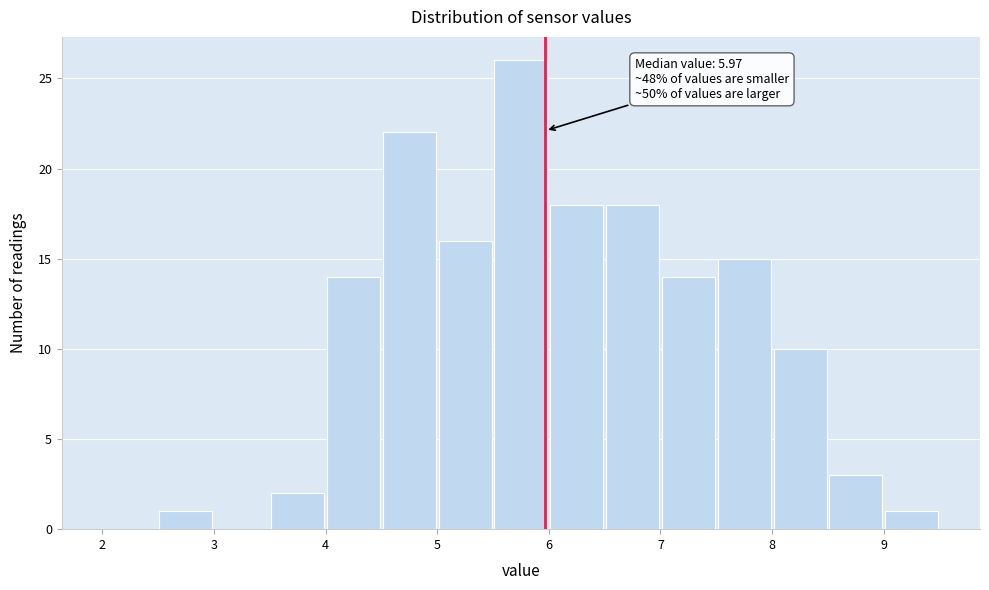

Over which range of the x-axis is the bar tallest?

5.5 to 6.0